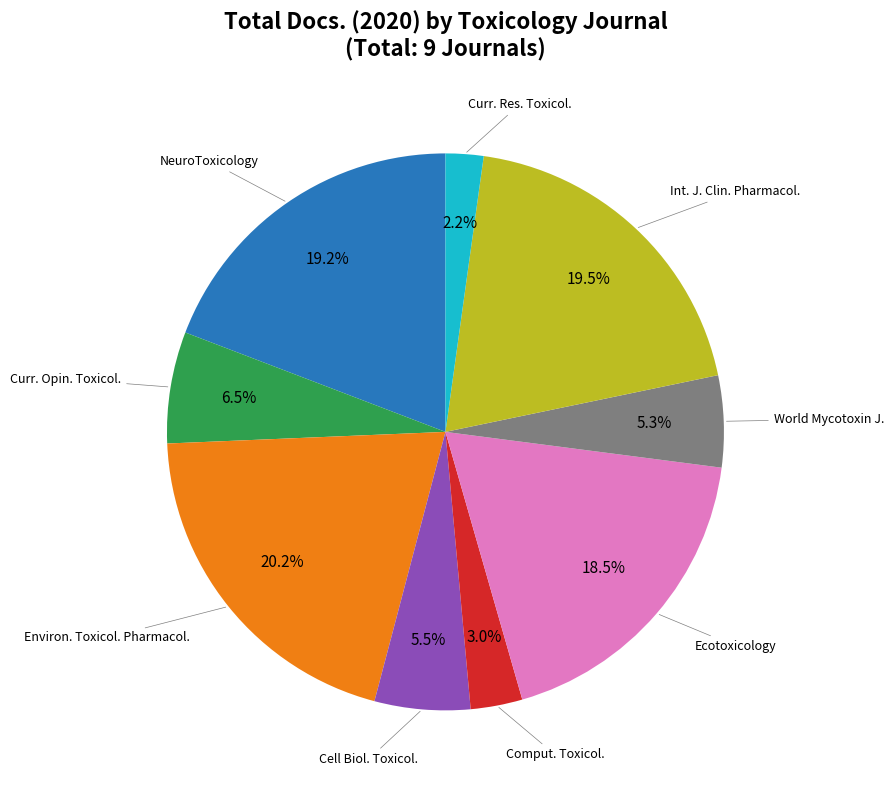

Does any single category account for the majority?

No